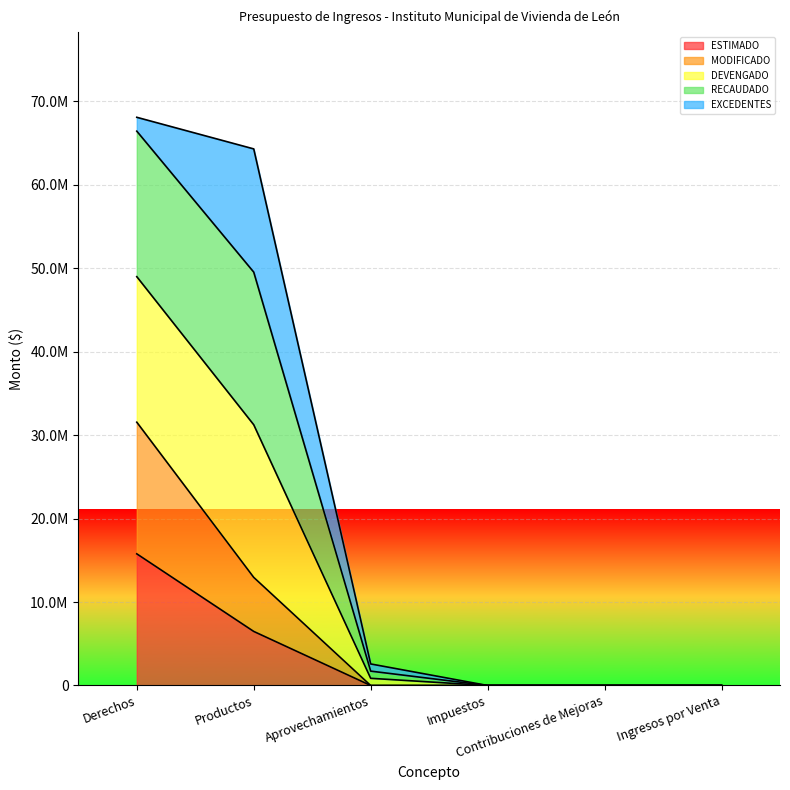

Which series has the widest spread of values?

DEVENGADO